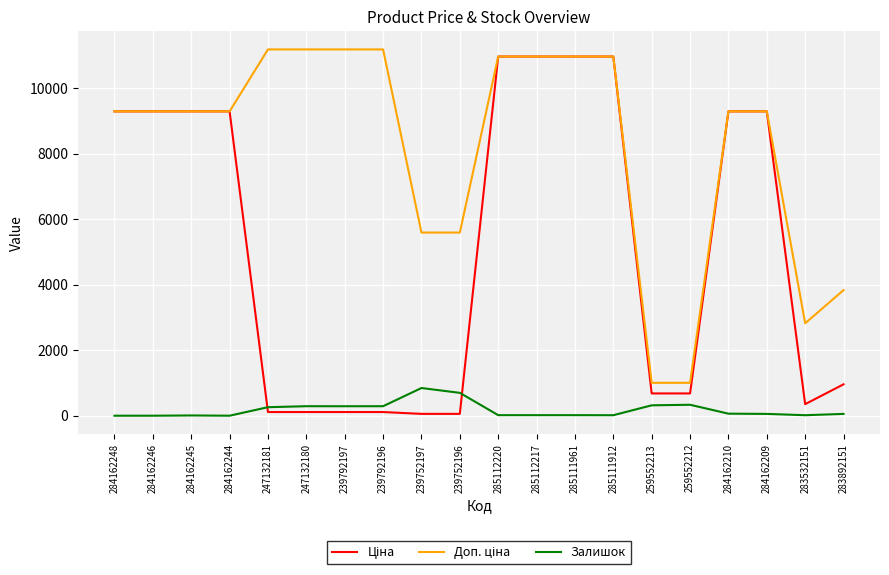

True or false: Залишок has a value of 1389.0 at 239752197.

False